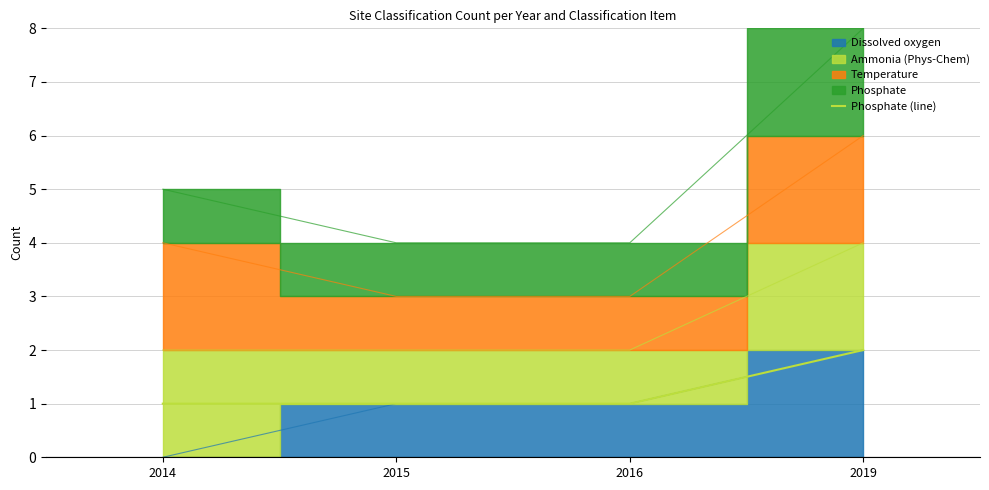

Which category has the lowest value across all series?

2014